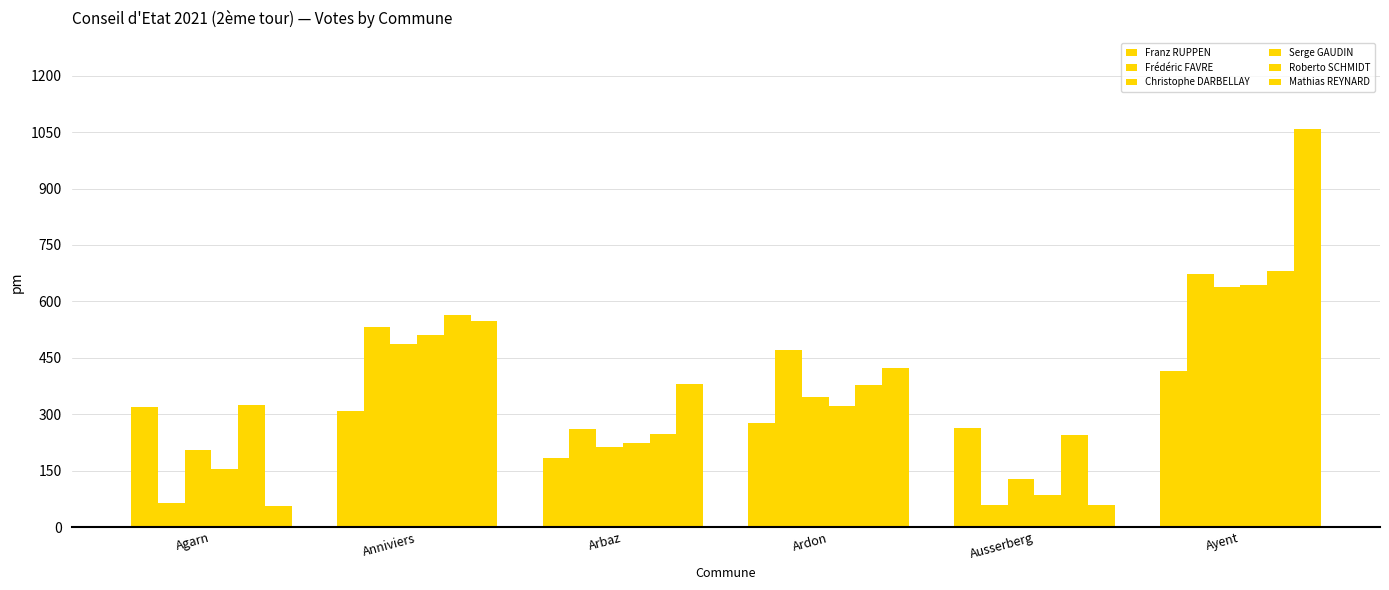

How many distinct data groups are displayed?

6